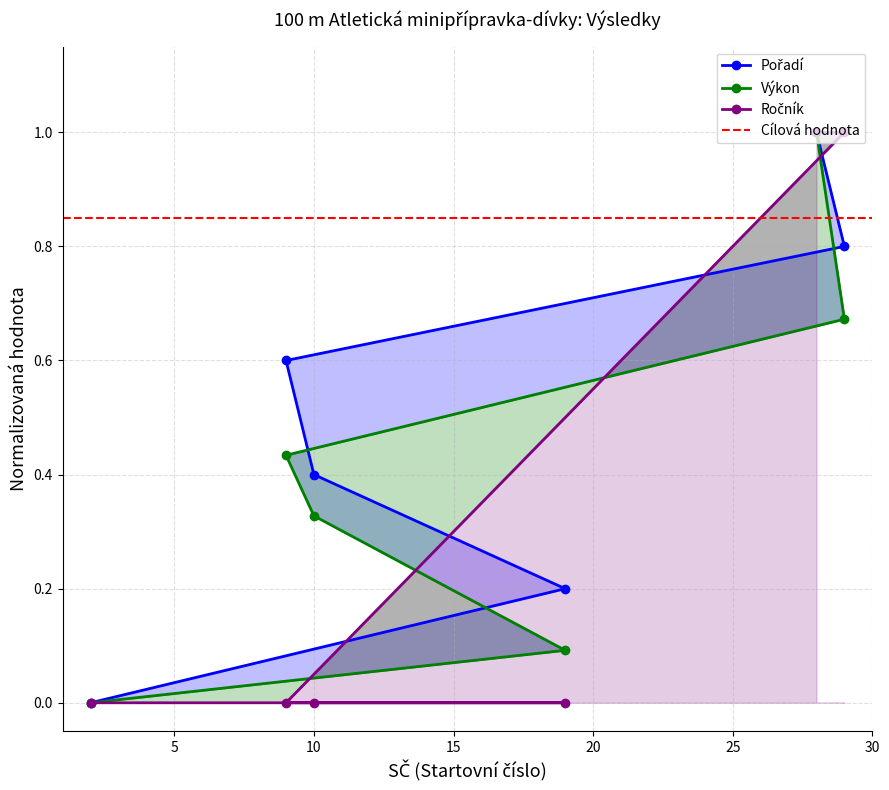

What is the spread (max minus min) of values at 9?

0.6